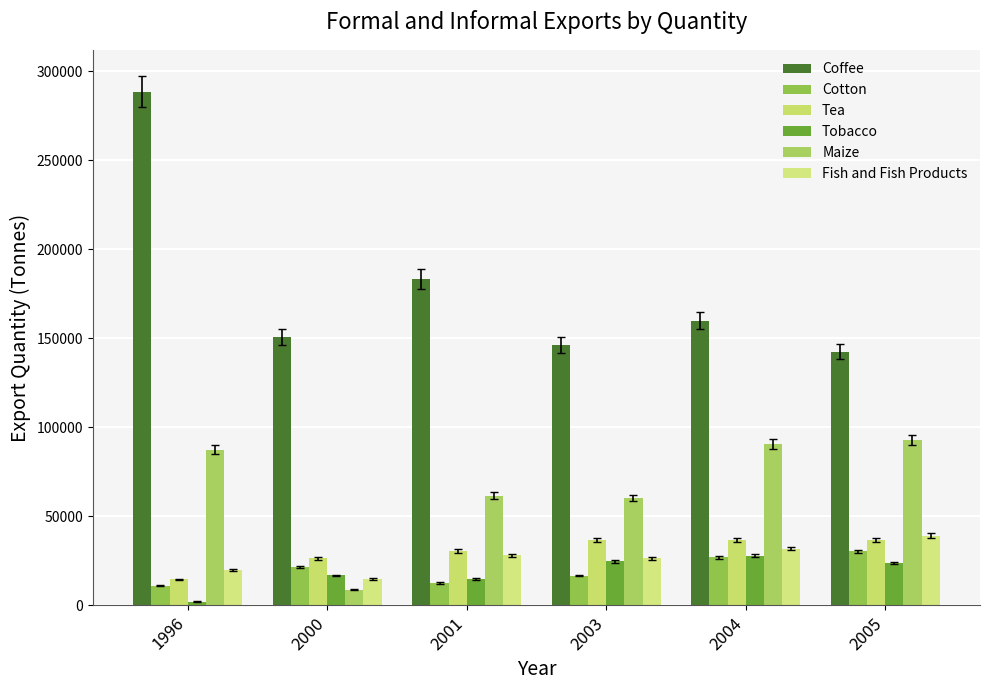

The value of Tea at 2003 is 8533.1. True or false?

False